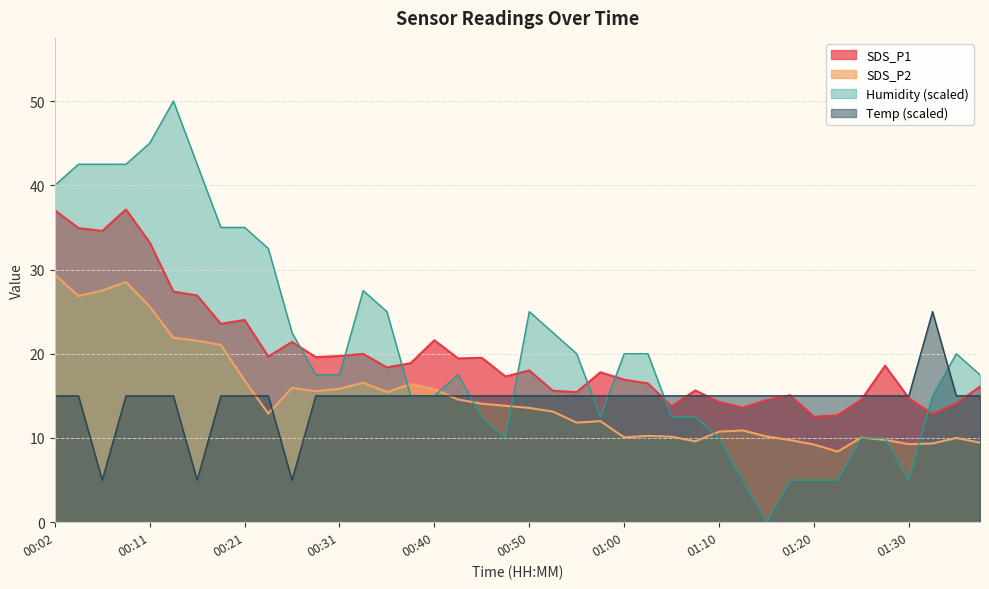

What is the value of the SDS_P1 point at the 4th from the left?

37.1